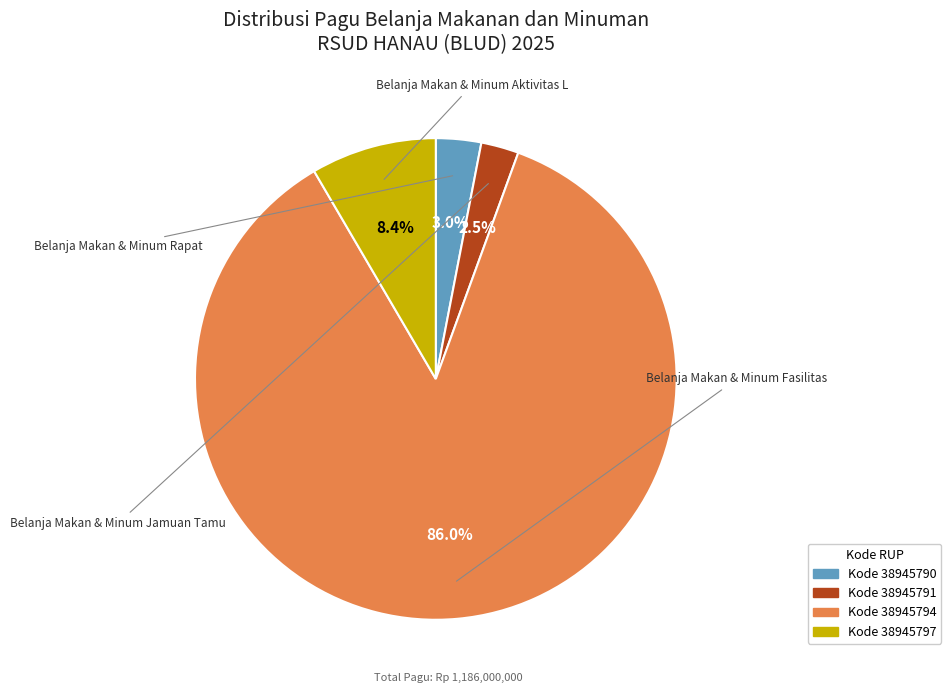

What is the majority slice?

38945794